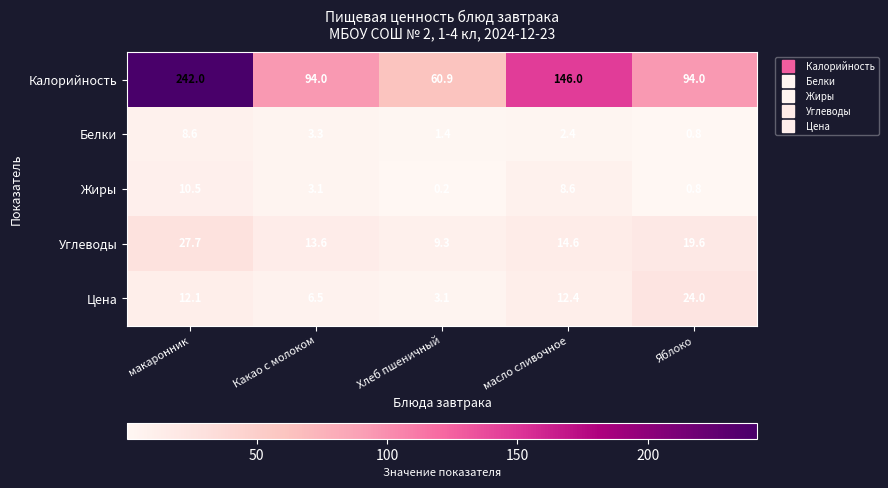

What value does the Калорийность series have at масло сливочное?

146.0